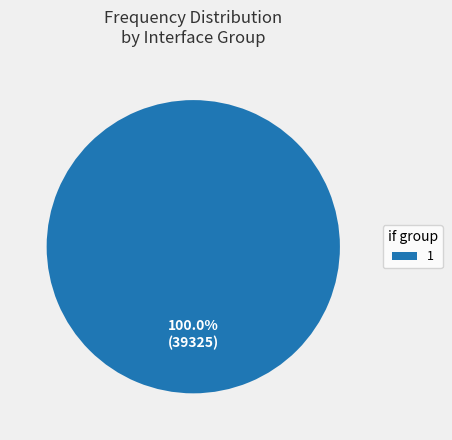

Which category accounts for the majority?

1